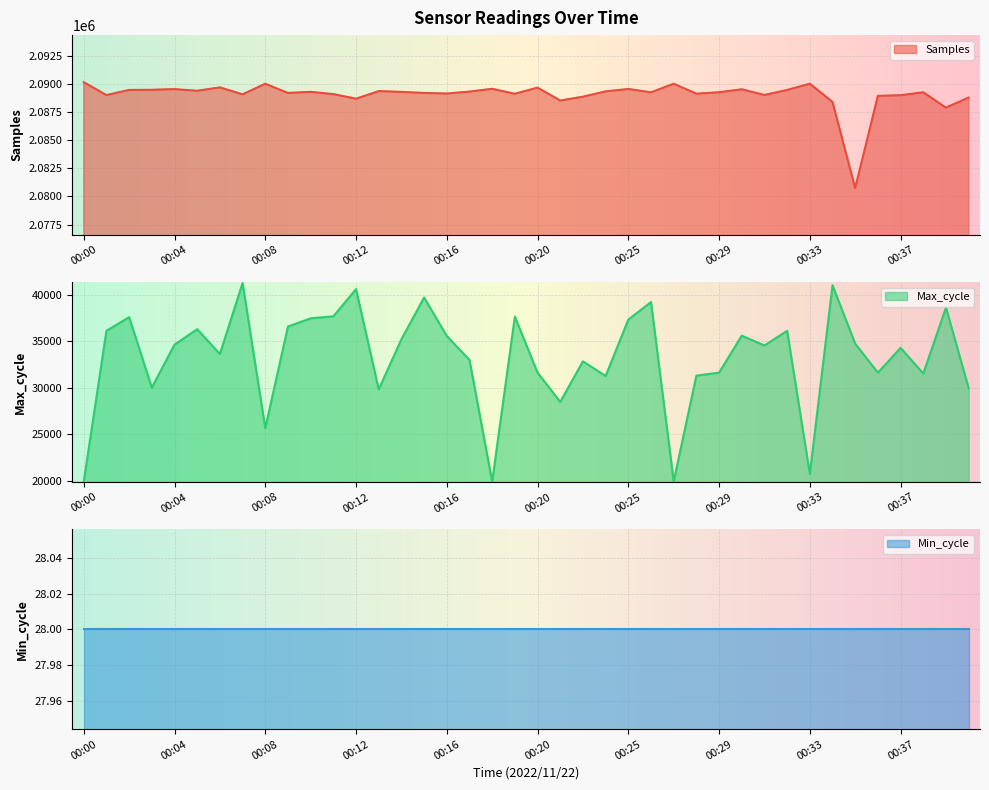

The value of Samples at 00:33 is 3531866. True or false?

False